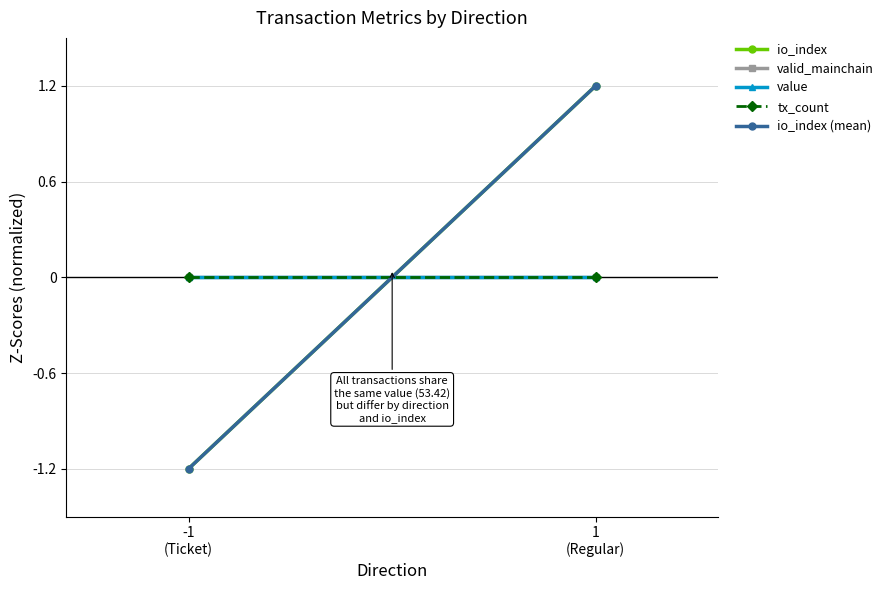

Which category has the lowest value in the tx_count series?

-1
(Ticket)